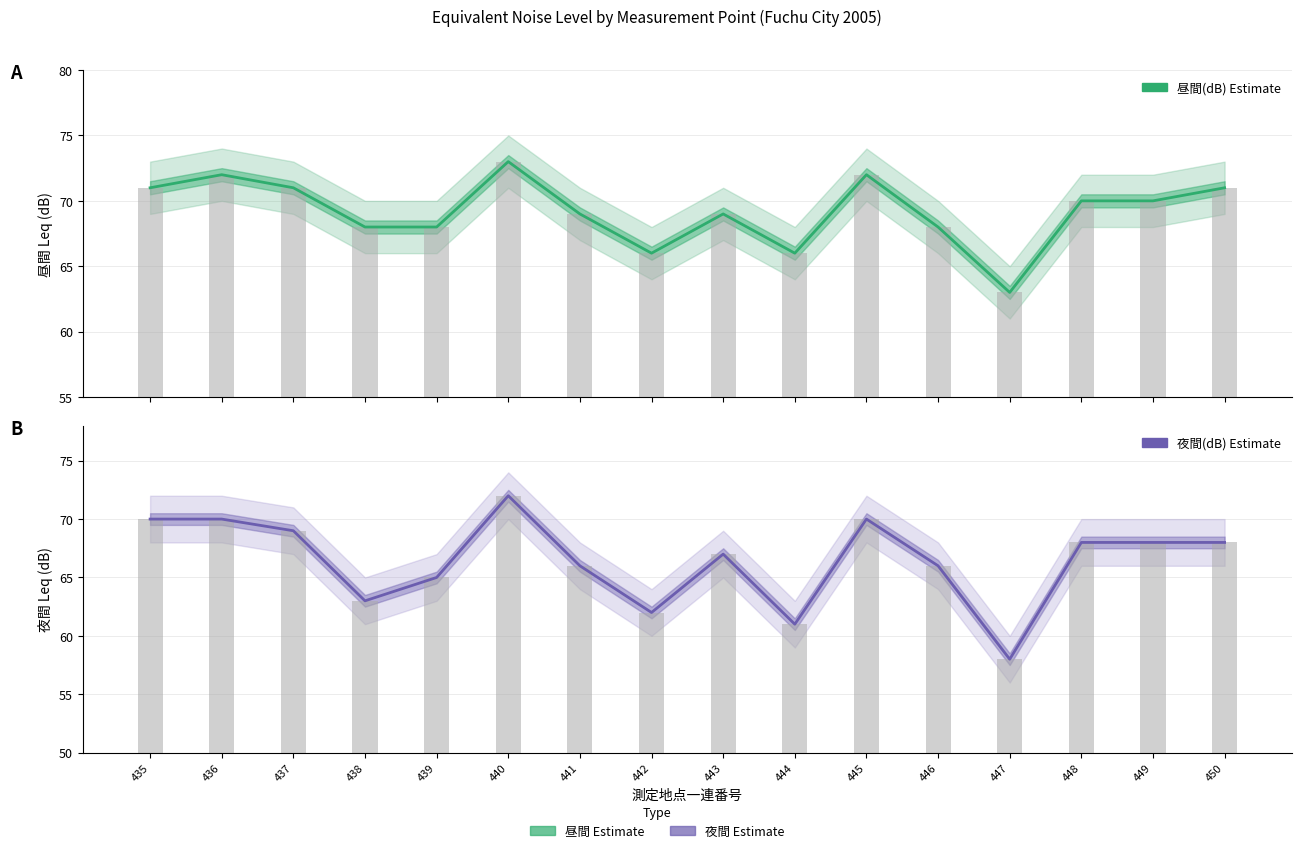

Read the 夜間(dB) value at 437.

69